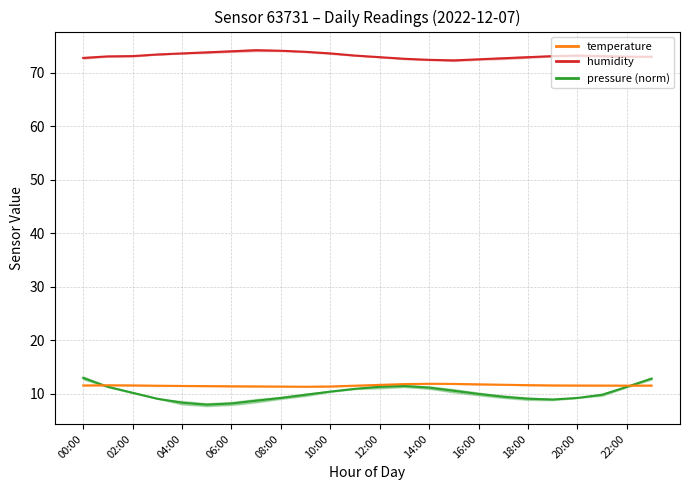

Reading right to left, extract all data points from this chart.

temperature: 23:00=11.6	22:00=11.6	21:00=11.6	20:00=11.6	19:00=11.6	18:00=11.7	17:00=11.7	16:00=11.8	15:00=11.9	14:00=11.9	13:00=11.8	12:00=11.7	11:00=11.6	10:00=11.4	09:00=11.3	08:00=11.4	07:00=11.4	06:00=11.4	05:00=11.5	04:00=11.5	03:00=11.5	02:00=11.6	01:00=11.6	00:00=11.6
humidity: 23:00=73.0	22:00=73.0	21:00=73.1	20:00=73.2	19:00=73.1	18:00=72.9	17:00=72.7	16:00=72.5	15:00=72.3	14:00=72.4	13:00=72.6	12:00=72.9	11:00=73.2	10:00=73.6	09:00=73.9	08:00=74.1	07:00=74.2	06:00=74.0	05:00=73.8	04:00=73.6	03:00=73.4	02:00=73.1	01:00=73.0	00:00=72.8
pressure_kpa: 23:00=12.9	22:00=11.3	21:00=9.9	20:00=9.3	19:00=9.0	18:00=9.1	17:00=9.5	16:00=10.0	15:00=10.6	14:00=11.2	13:00=11.5	12:00=11.3	11:00=11.0	10:00=10.4	09:00=9.9	08:00=9.3	07:00=8.7	06:00=8.2	05:00=8.0	04:00=8.4	03:00=9.1	02:00=10.2	01:00=11.3	00:00=13.0